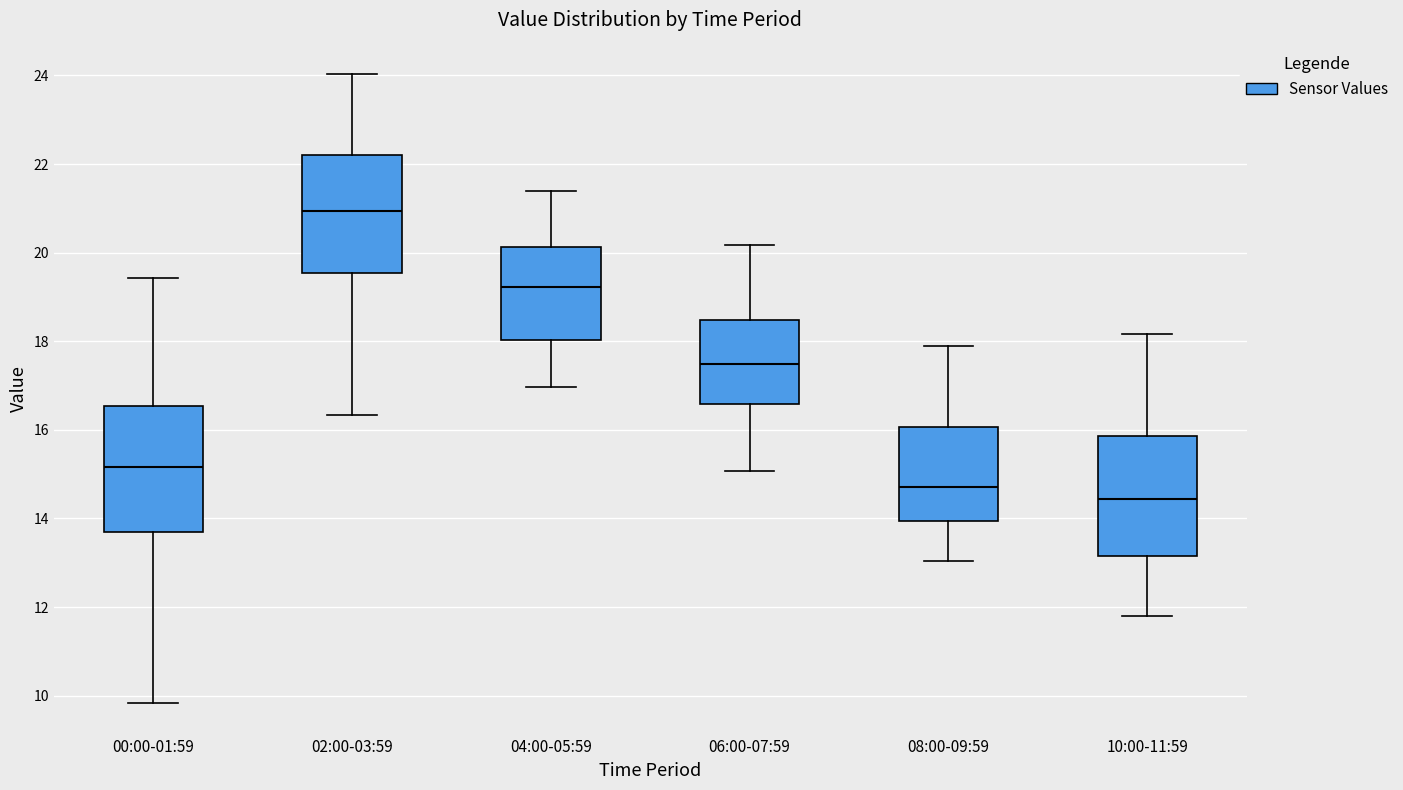

Reading left to right, read every box against the y-axis: the position of its median line, the range the box covers, and the ends of its whiskers. The values are not printed on the chart, so give them approximately, as read against the axis.

00:00-01:59: median 15.2, box 13.8 to 16.6, whiskers 9.8 to 19.4
02:00-03:59: median 21.0, box 19.6 to 22.2, whiskers 16.4 to 24.0
04:00-05:59: median 19.2, box 18.0 to 20.2, whiskers 17.0 to 21.4
06:00-07:59: median 17.4, box 16.6 to 18.4, whiskers 15.0 to 20.2
08:00-09:59: median 14.8, box 14.0 to 16.0, whiskers 13.0 to 18.0
10:00-11:59: median 14.4, box 13.2 to 15.8, whiskers 11.8 to 18.2